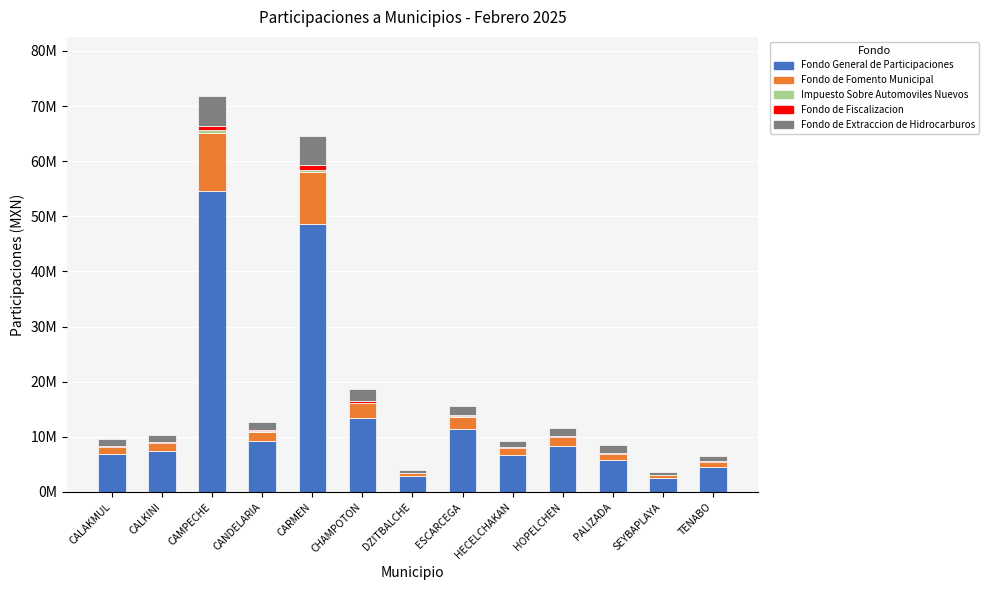

At which label does Fondo de Extraccion de Hidrocarburos first exceed 1435509?

CAMPECHE